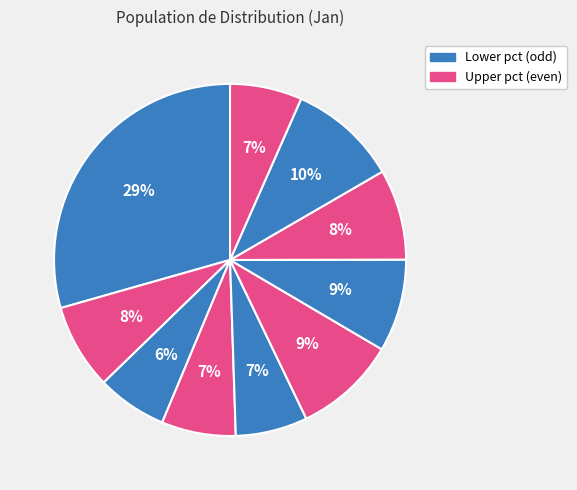

Count the number of slices in the pie.

10